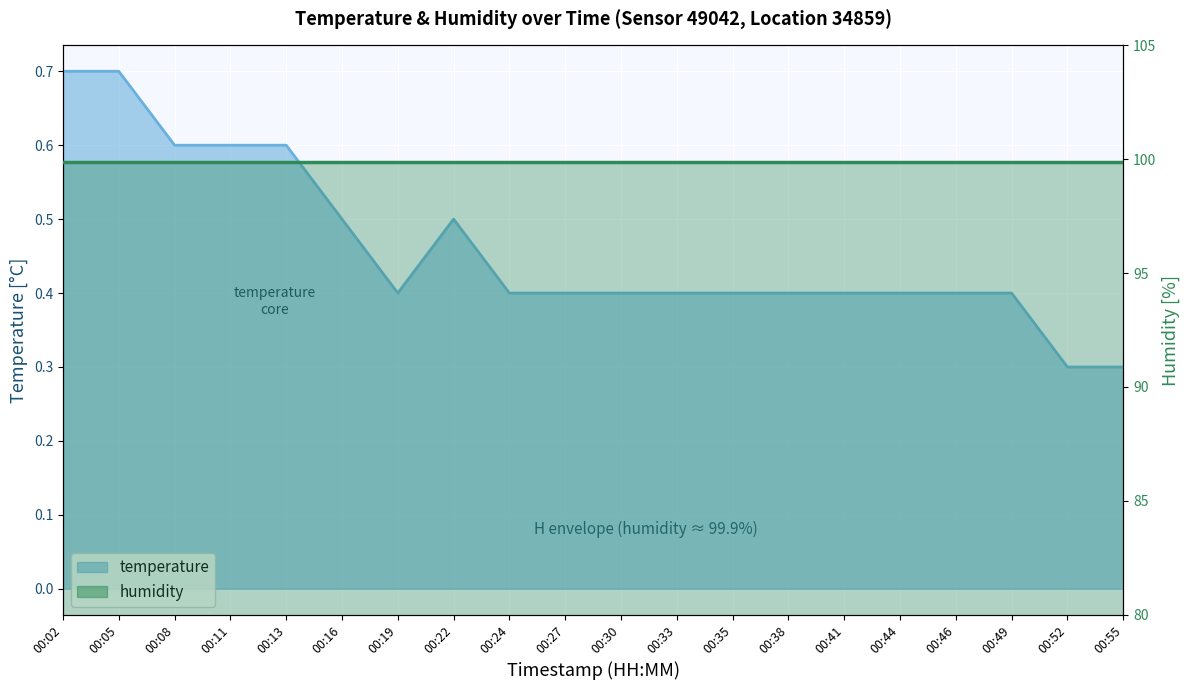

At which category does the data reach its first local peak?

00:22